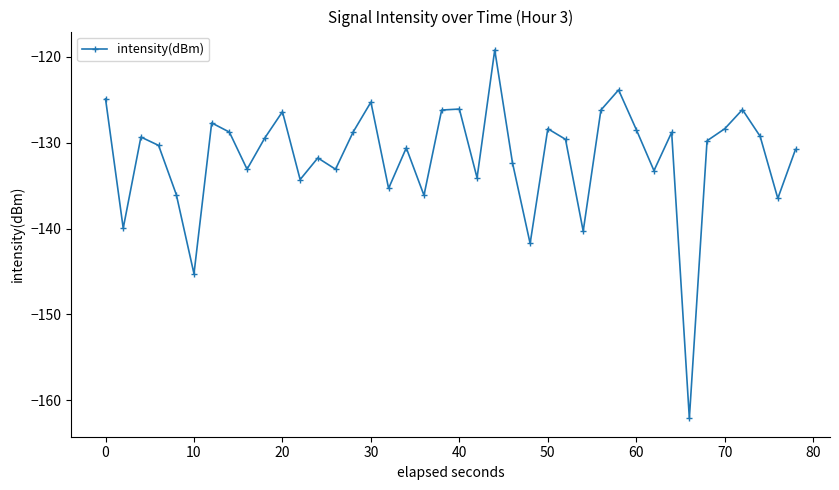

Does the chart have visible grid lines?

No